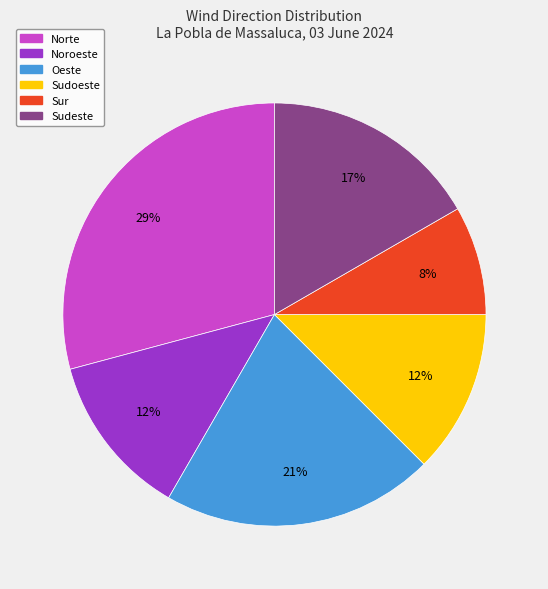

To the nearest percent, what percentage of the pie is Oeste?

21%